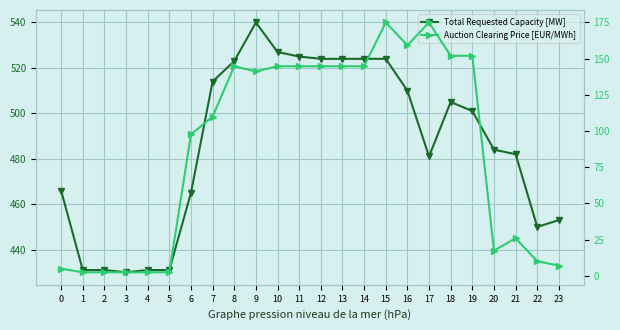

Does the chart display data point markers on the line(s)?

Yes